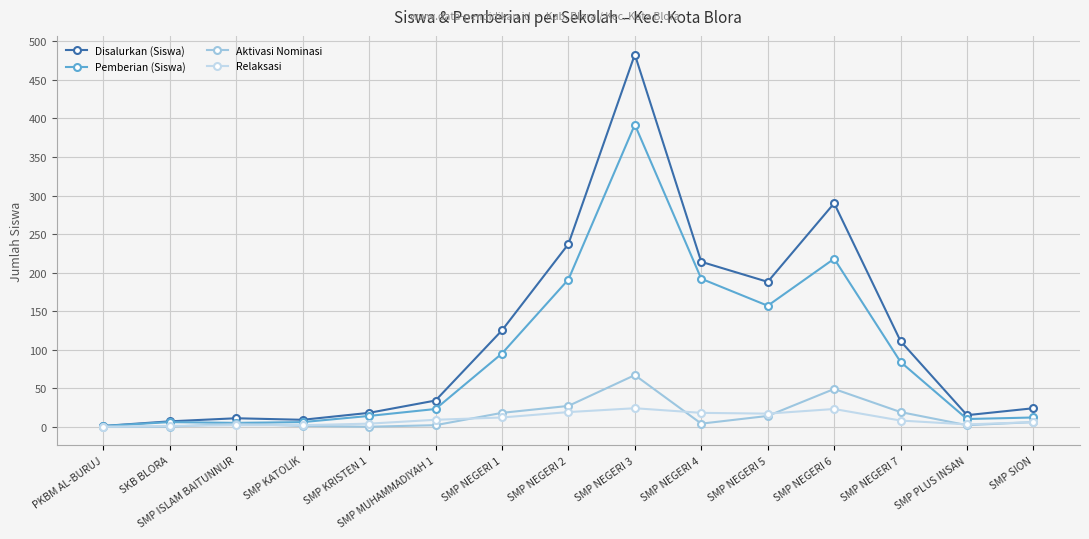

Rank the series by their maximum value, from highest to lowest.

Disalurkan (Siswa), Pemberian (Siswa), Aktivasi Nominasi, Relaksasi